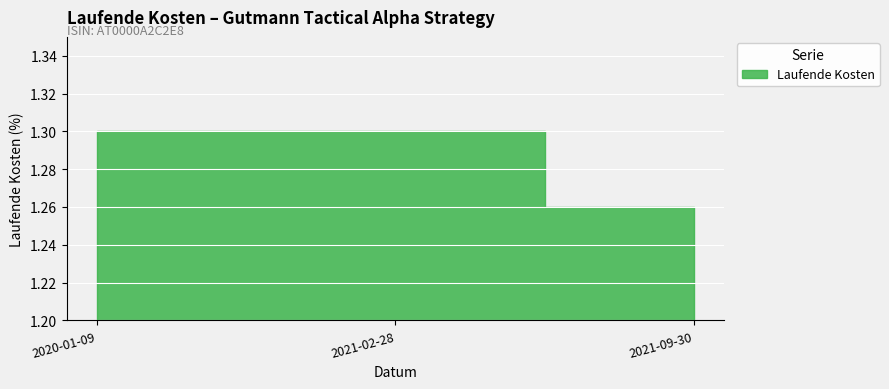

How many lines are shown in the chart?

1